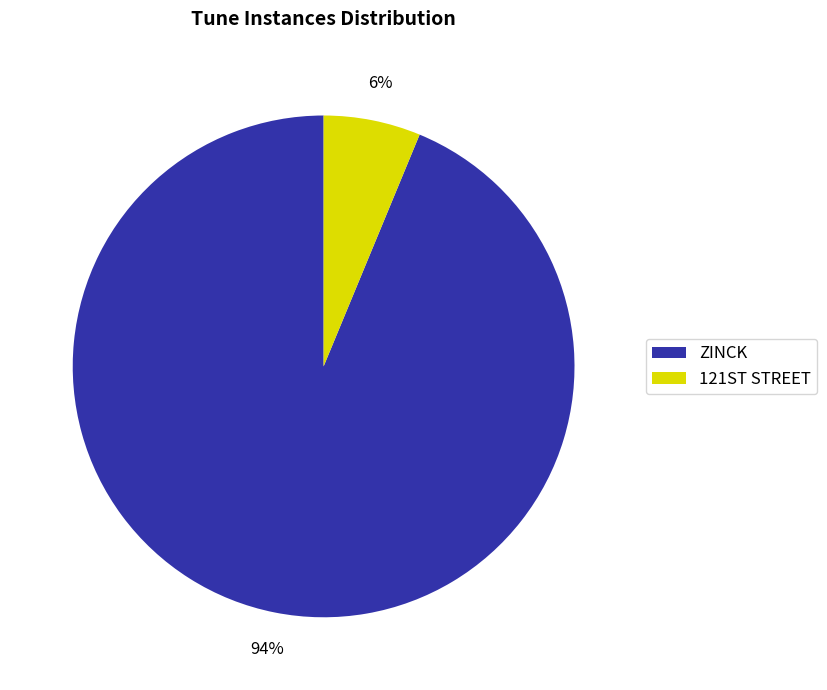

To the nearest percent, what is the average slice percentage?

50%